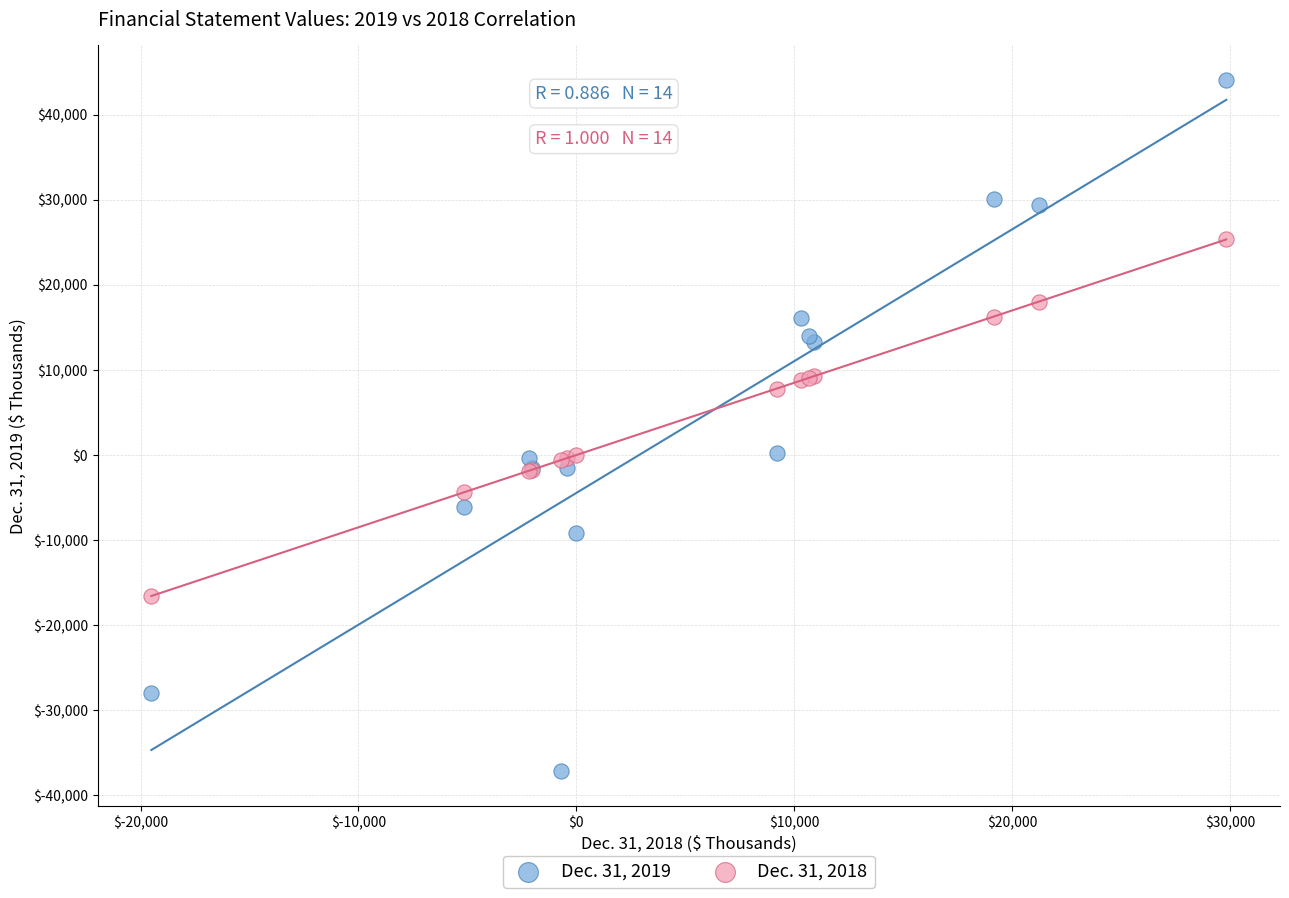

What is the X range (max minus min) for the scatter plot?

49321.0